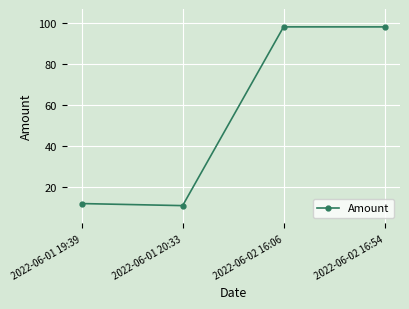

Is it true that the value at 2022-06-02 16:54 is 98.3?

True